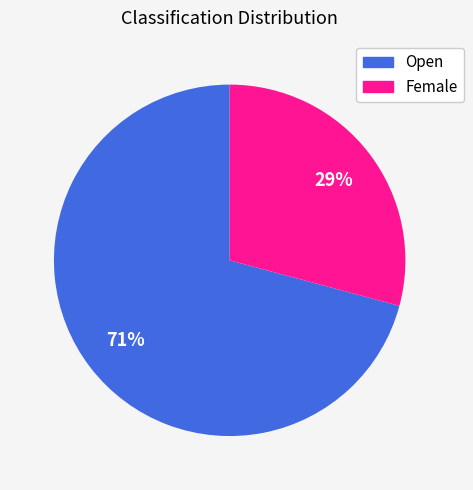

How many slices are in this pie chart?

2